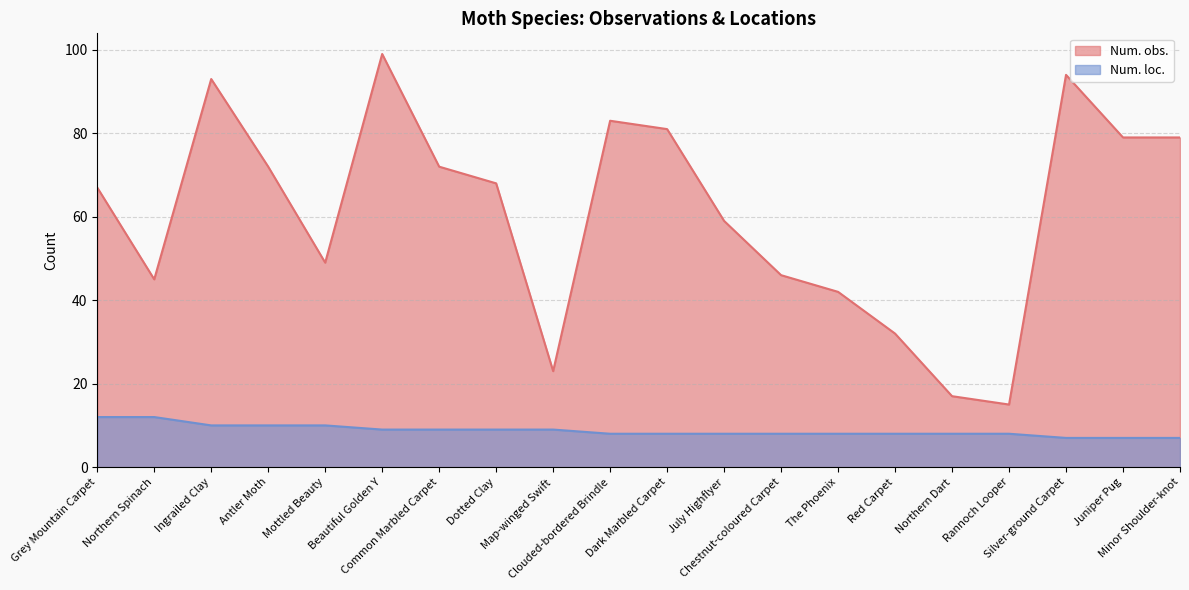

What are all the series names shown in the legend?

Num. obs., Num. loc.